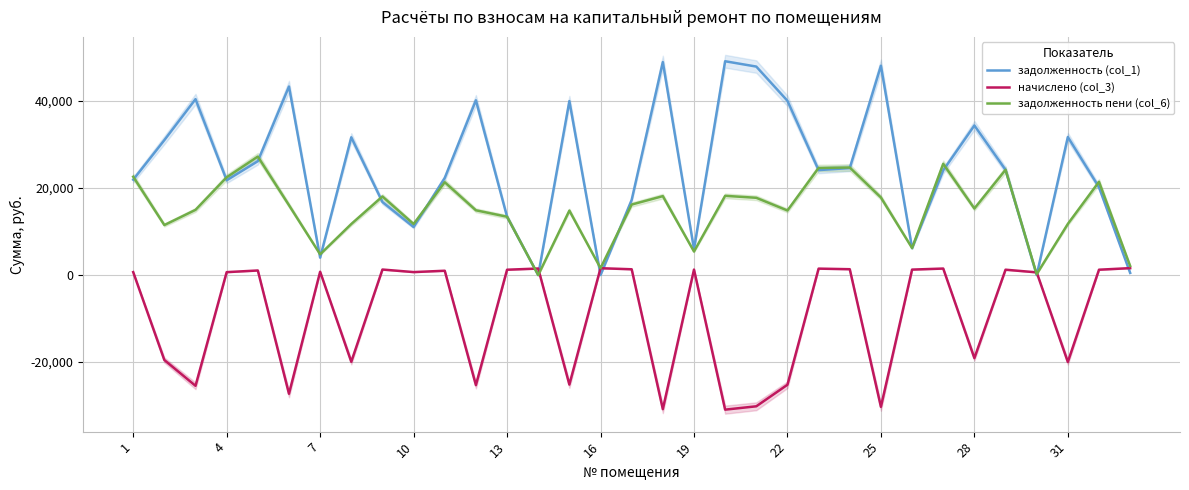

What is the minimum value for начислено (col_3)?

-30921.2